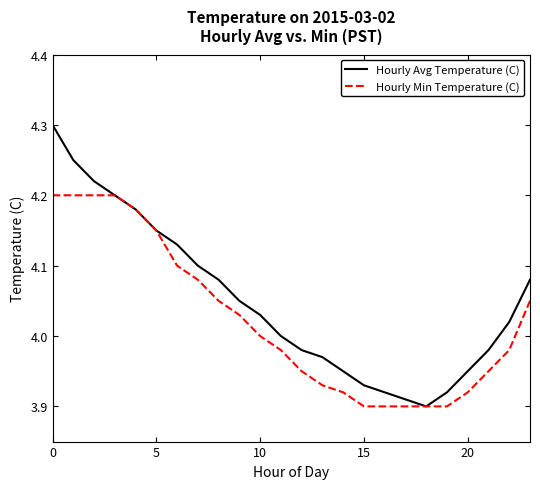

Which series has the largest range (max minus min)?

Hourly Avg Temperature (C)